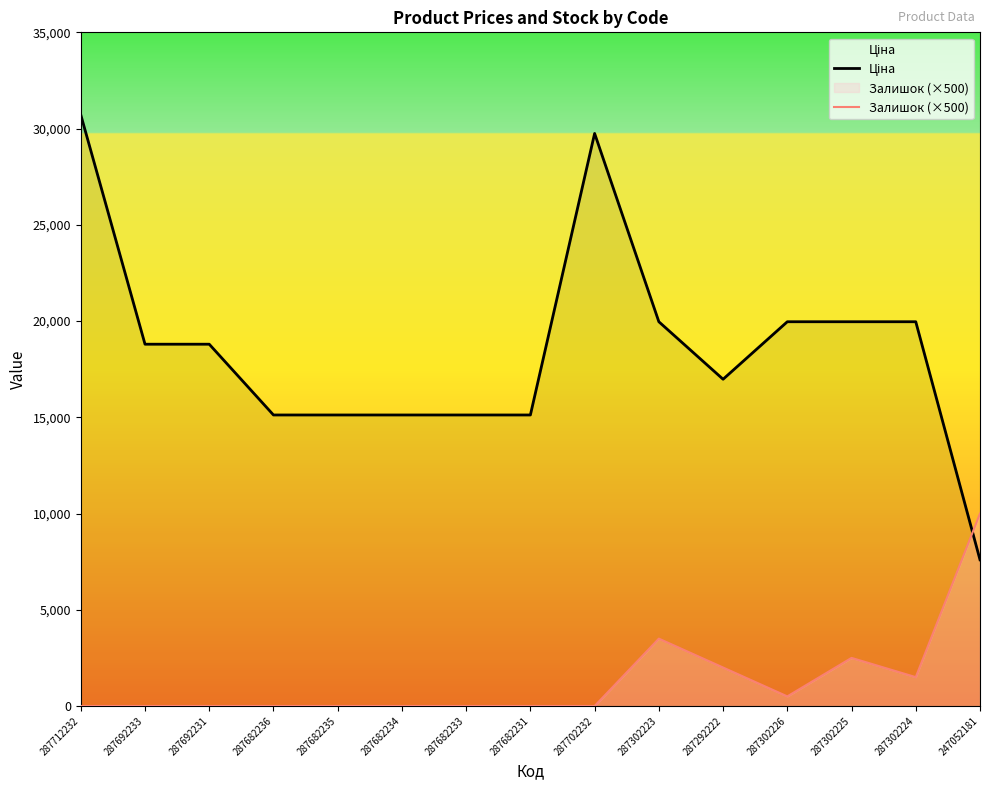

Is it true that Залишок (×500) equals 3500.0 at 287302223?

True